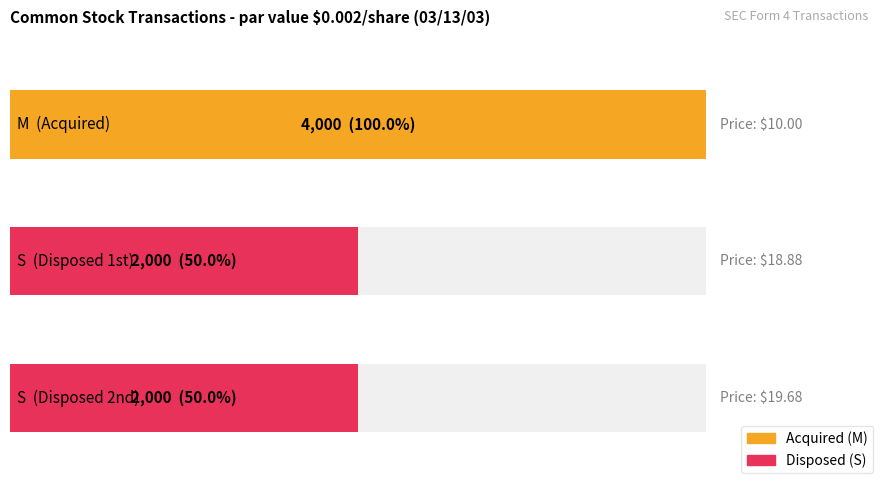

Does the chart contain stacked bars?

No